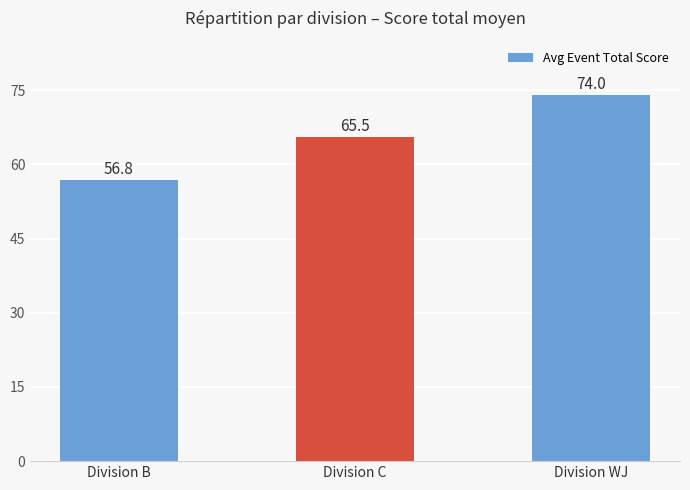

What is the greatest value displayed?

74.0